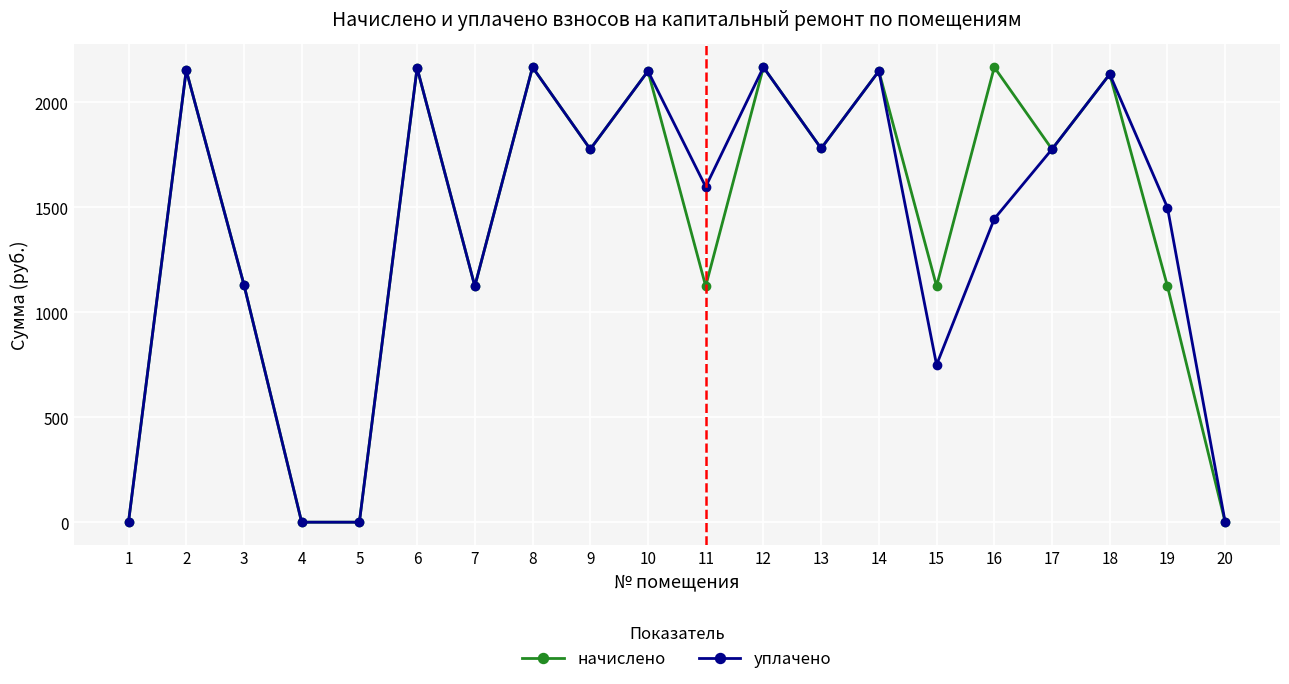

Is the value of уплачено at 19 greater than the value of начислено at 6?

No